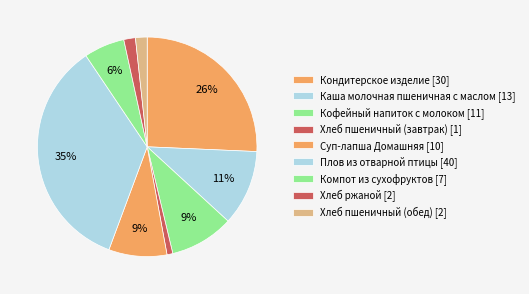

Between Плов из отварной птицы and Компот из сухофруктов, which is larger?

Плов из отварной птицы